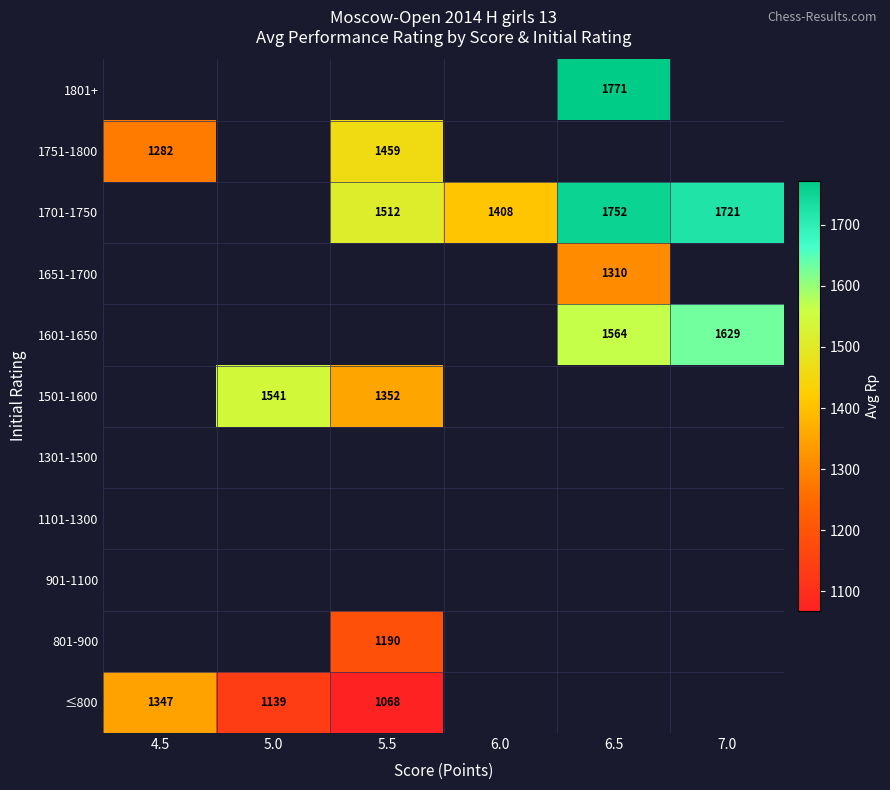

True or false: 801-900 has a value of 1190 at 5.5.

True